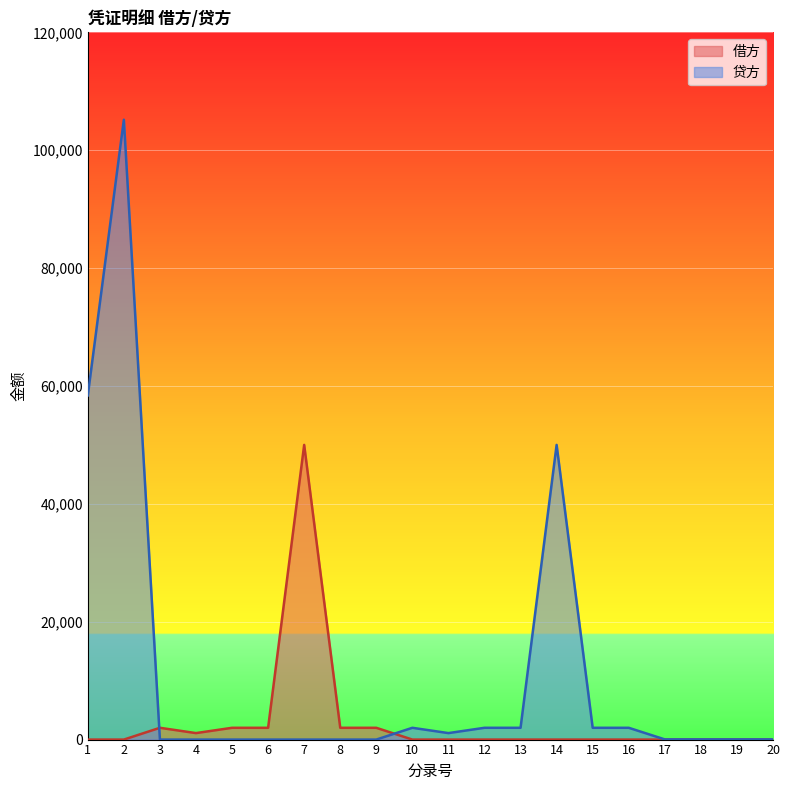

List the series in order of their peak value, lowest first.

借方, 贷方